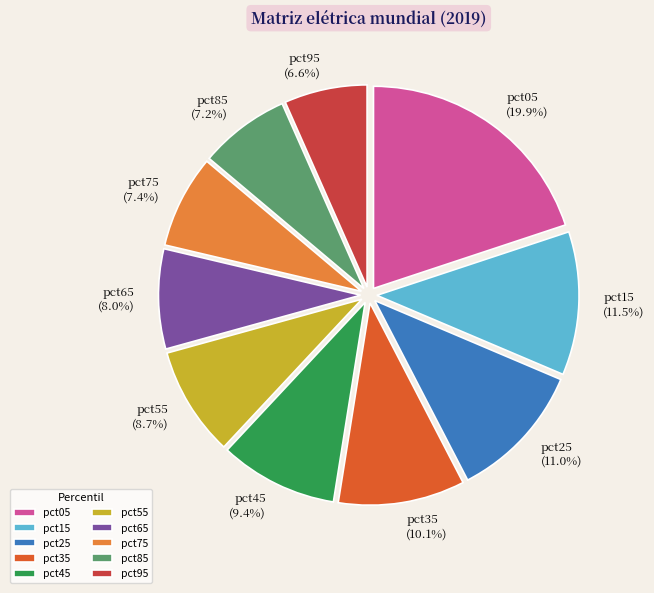

What is the largest slice in the pie chart?

pct05